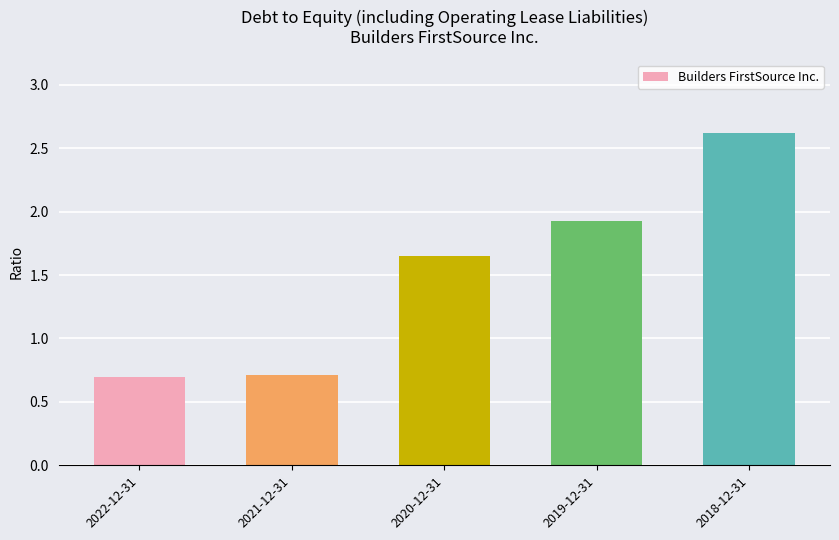

How many bars are there in total?

5